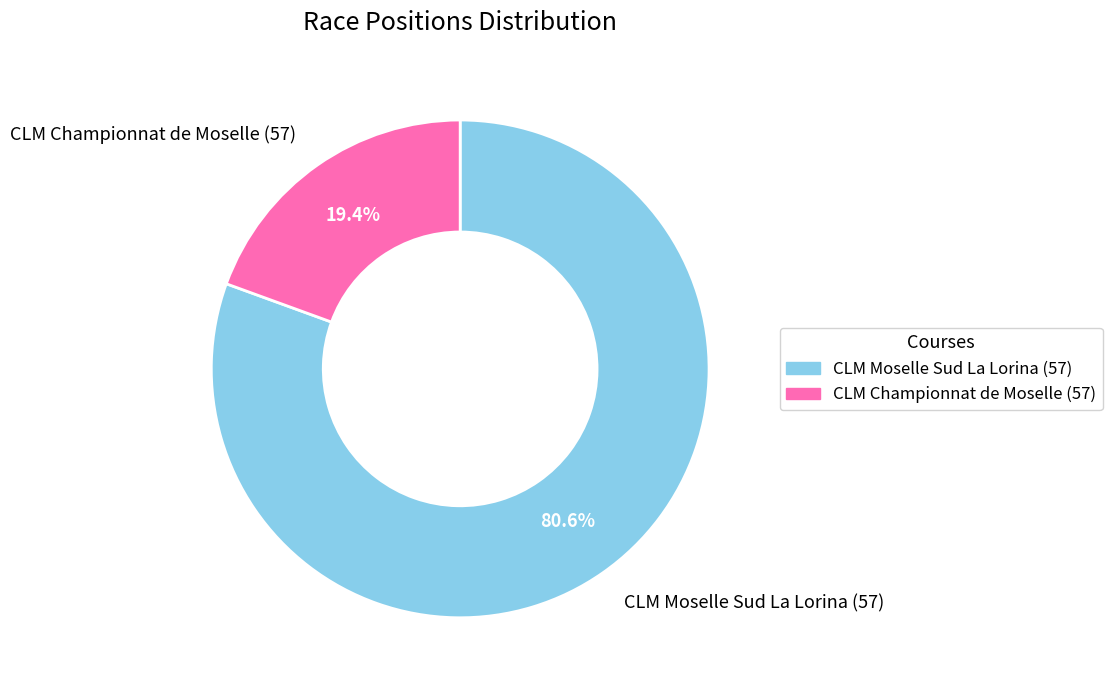

How many segments does this pie chart have?

2